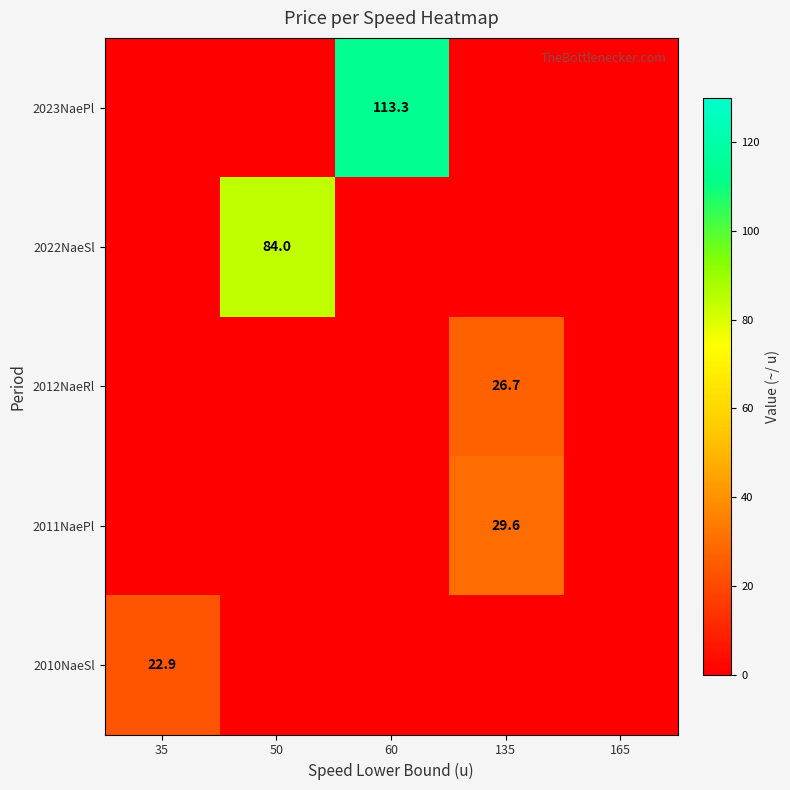

The 2023NaePl series shows 0.0 at 135. True or false?

True